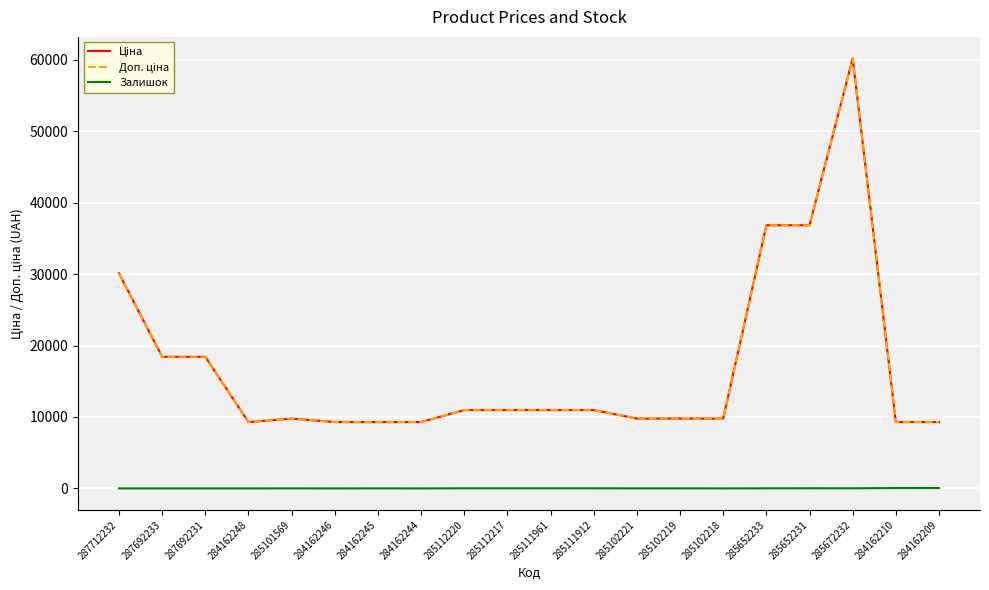

What is the maximum value shown in the chart?

60205.6